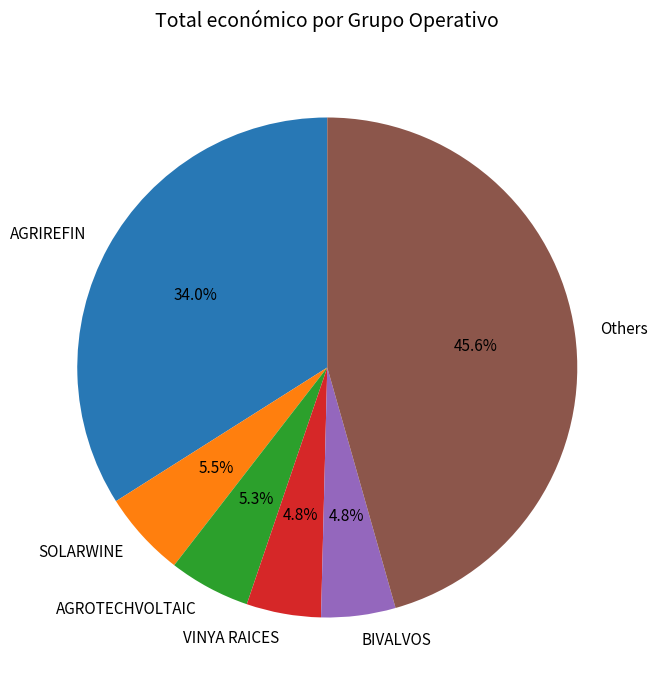

Between VINYA RAICES and AGRIREFIN, which is larger?

AGRIREFIN